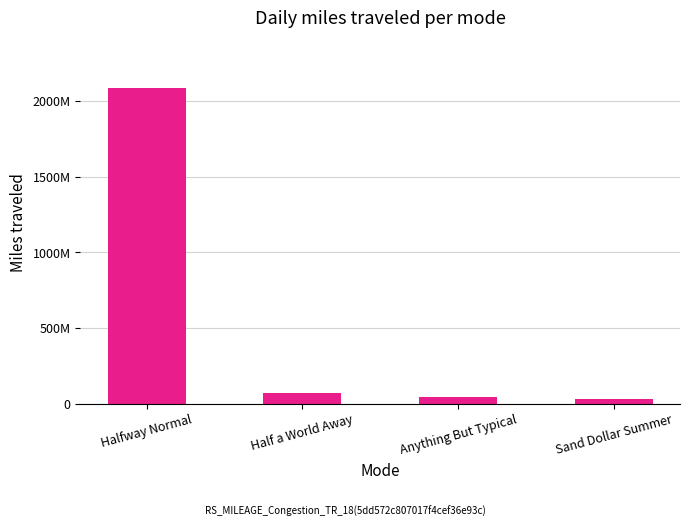

Are the bars horizontal?

No